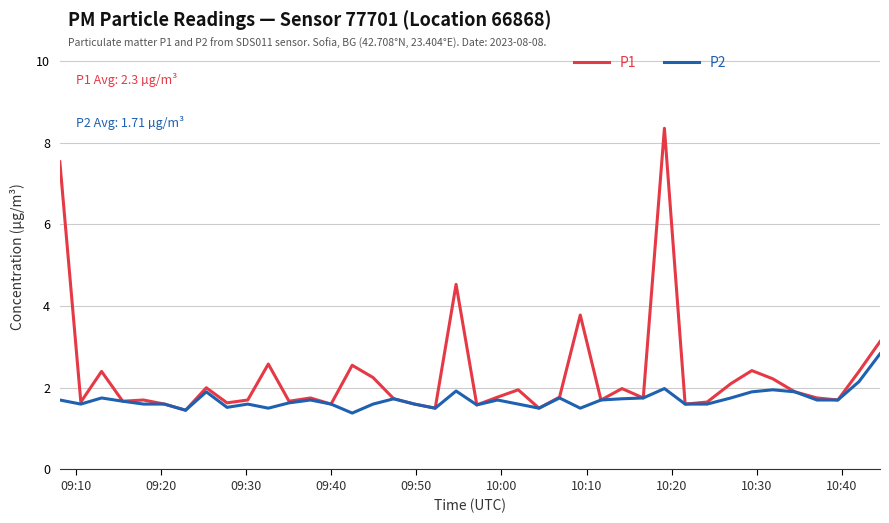

Which series has the widest spread of values?

P1